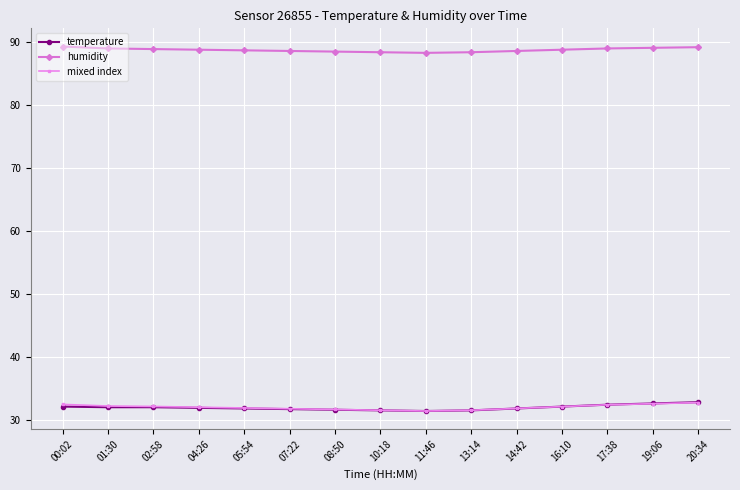

What is the label of the 10th point from the left?

13:14